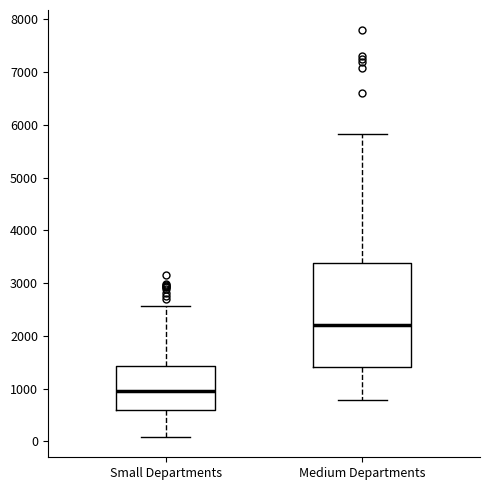

Which box is the tallest, from its lower edge to its upper edge?

Medium Departments